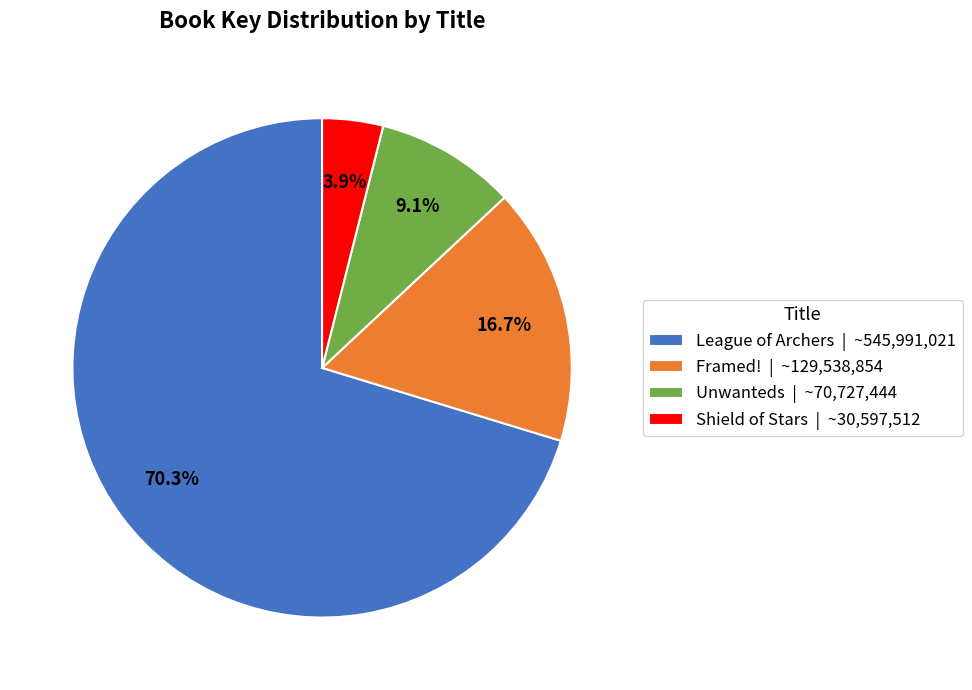

What is the largest slice in the pie chart?

League of Archers